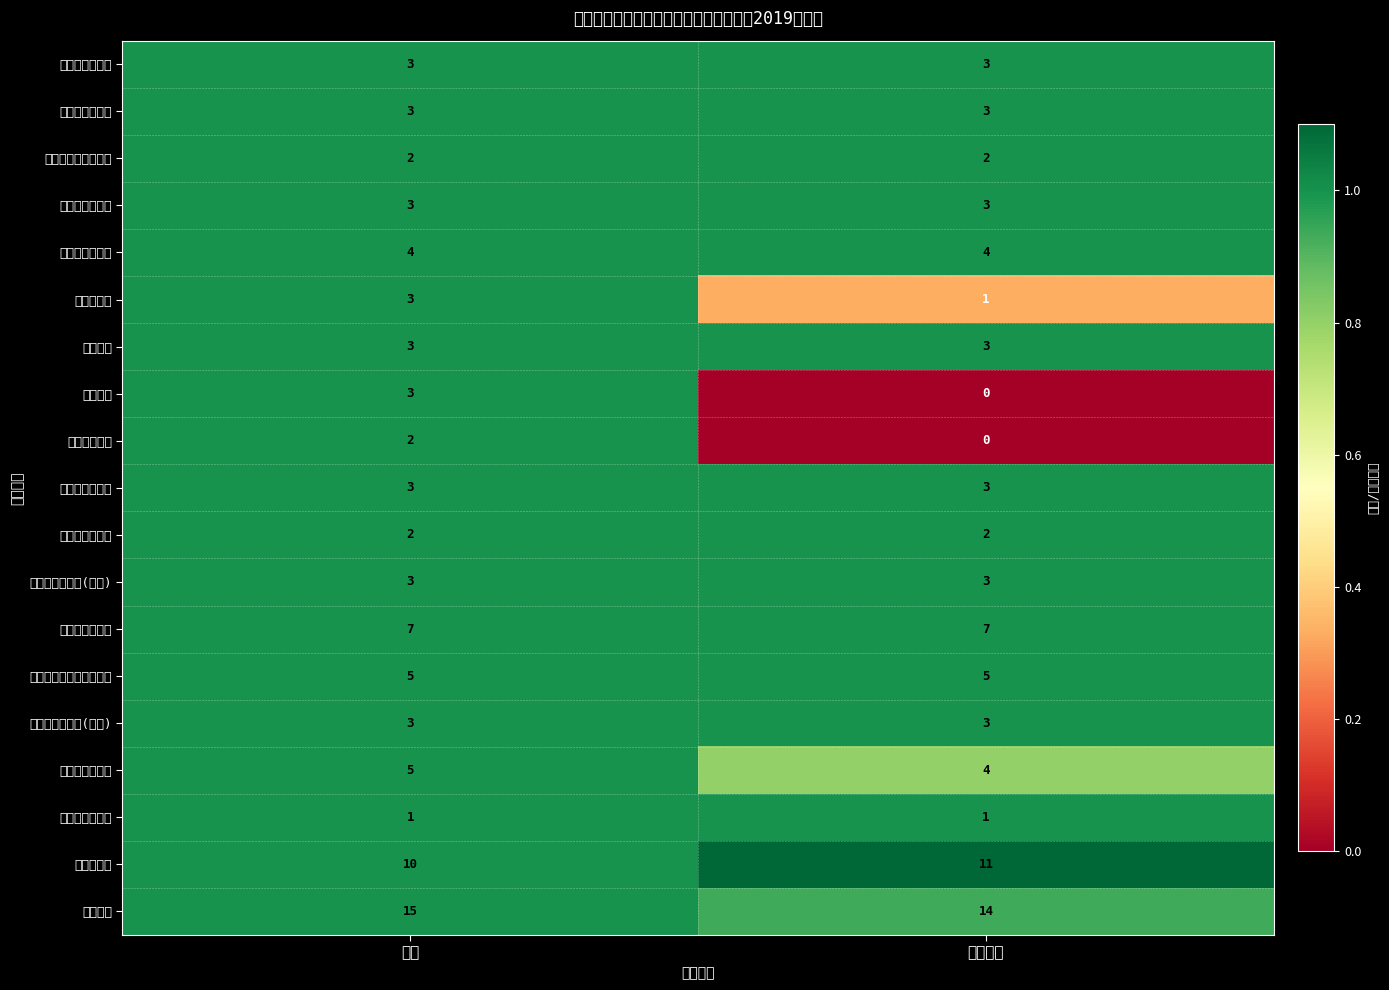

How many categories are shown in the chart?

2